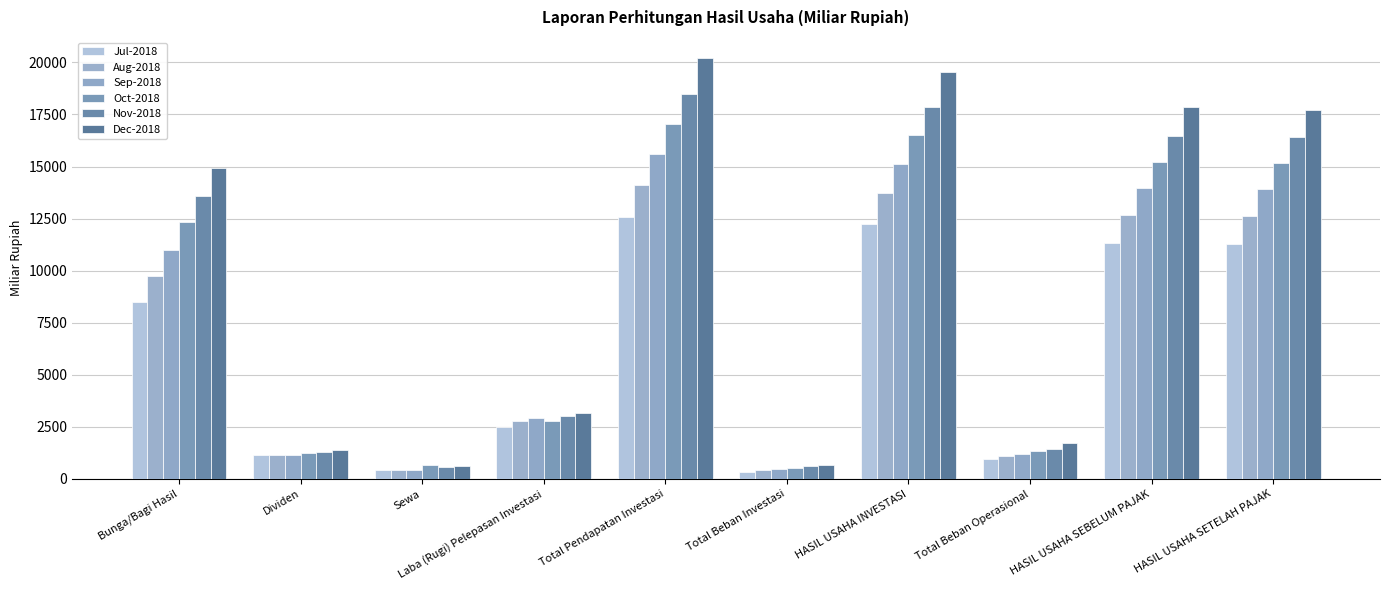

Where does the Dec-2018 series first go above 14942?

Bunga/Bagi Hasil